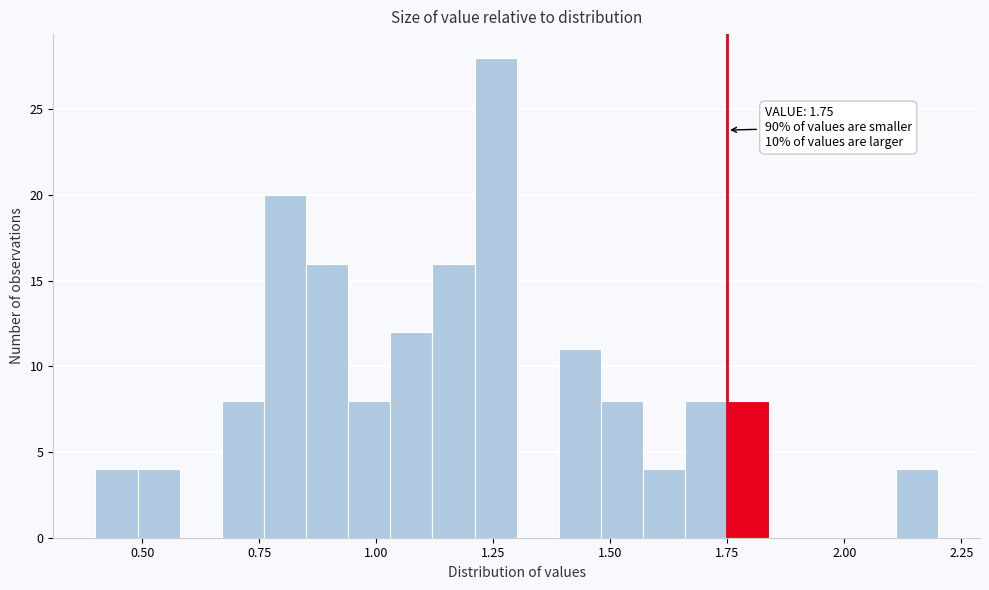

Read against the x-axis, roughly where is the centre of the tallest bar?

1.25